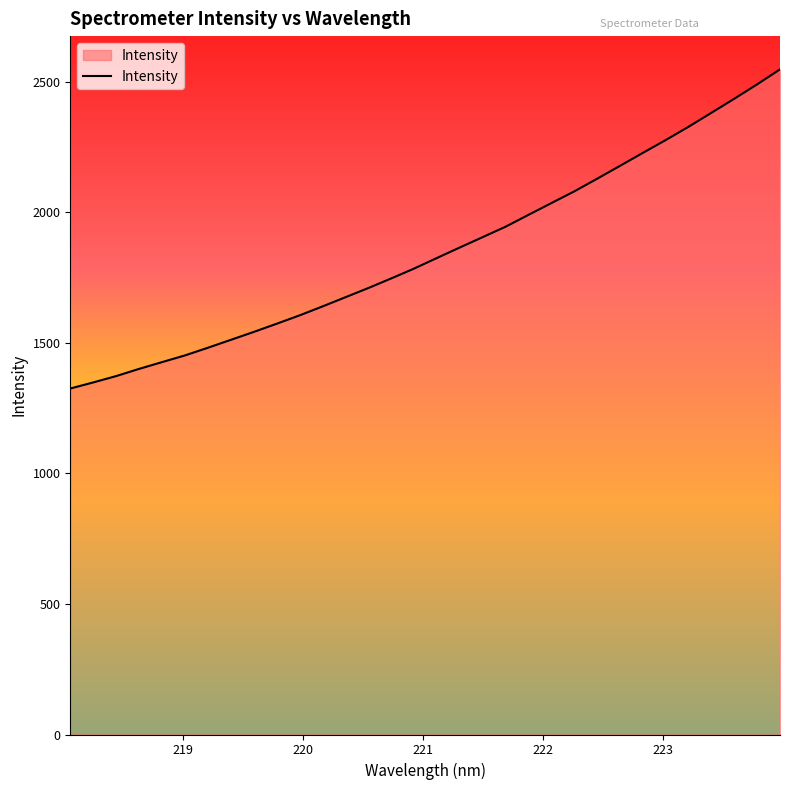

How many lines are shown in the chart?

1